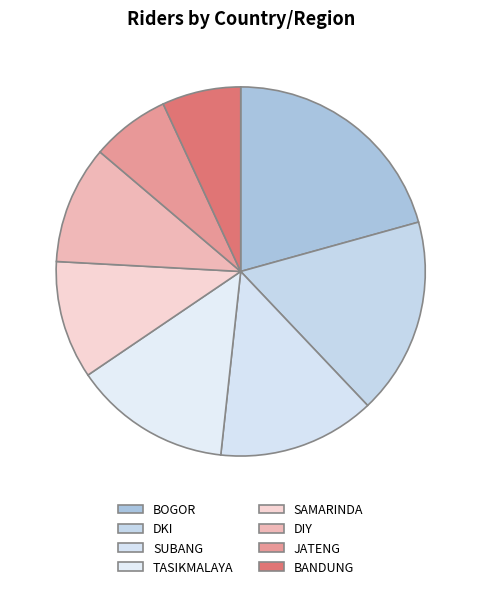

What is the change in value from TASIKMALAYA to BANDUNG?

-2